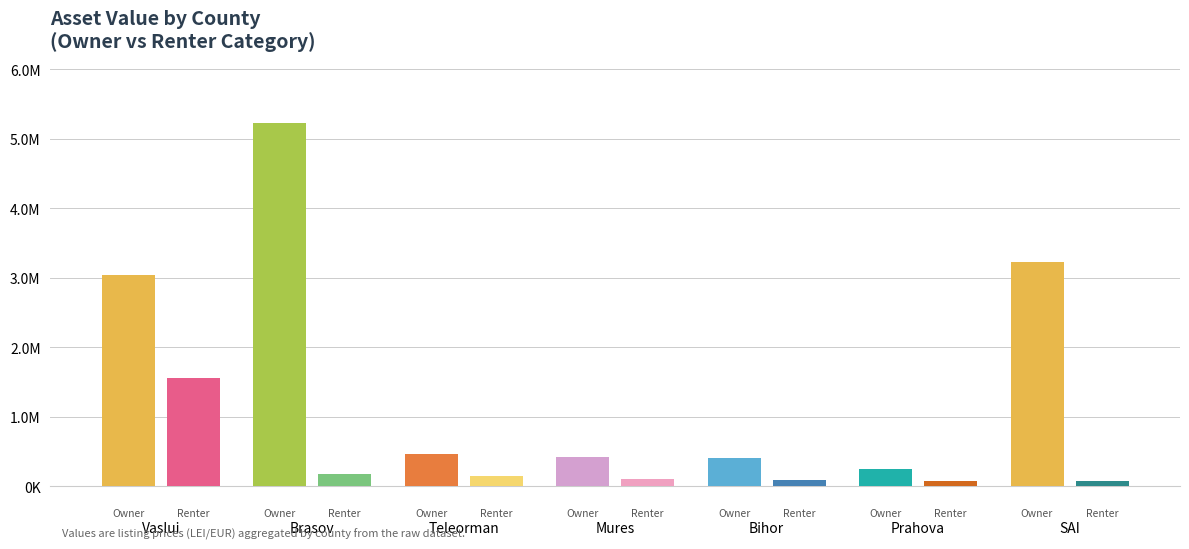

At SAI, list the series in order from largest to smallest.

Owner, Renter